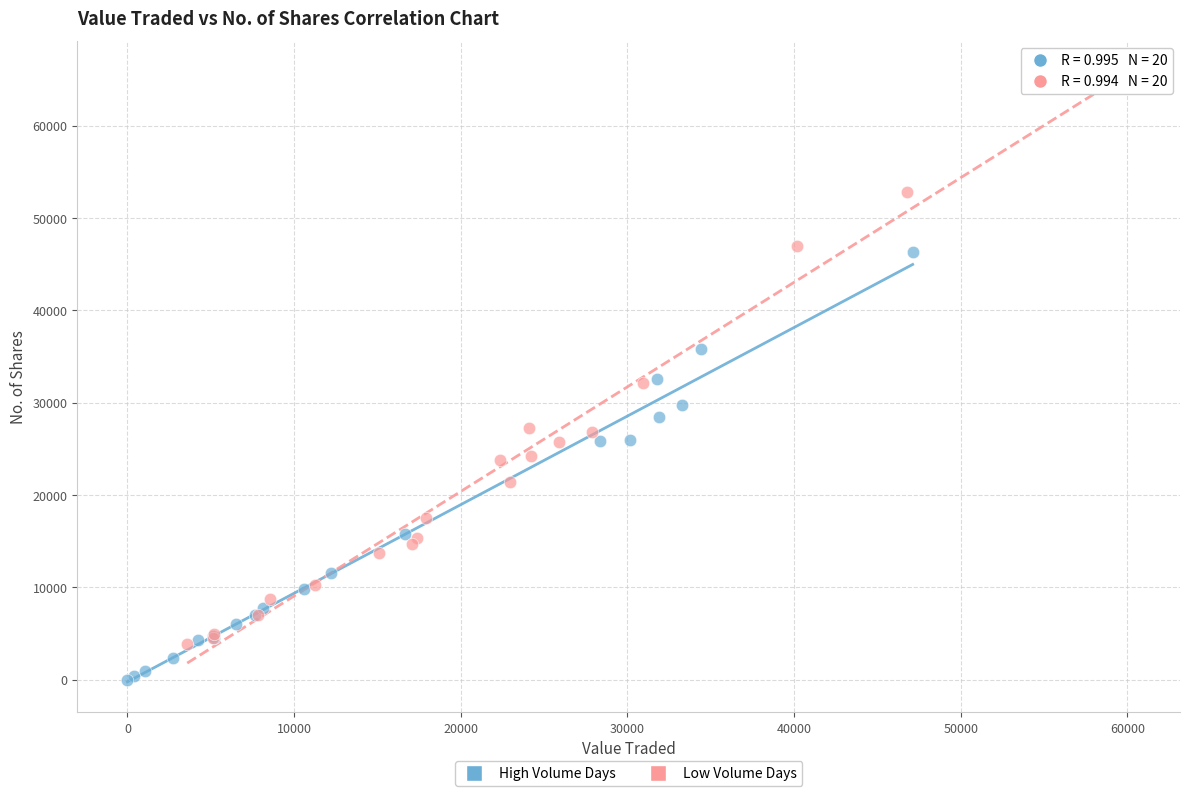

Which series has the largest Y range (max minus min)?

Low Volume Days